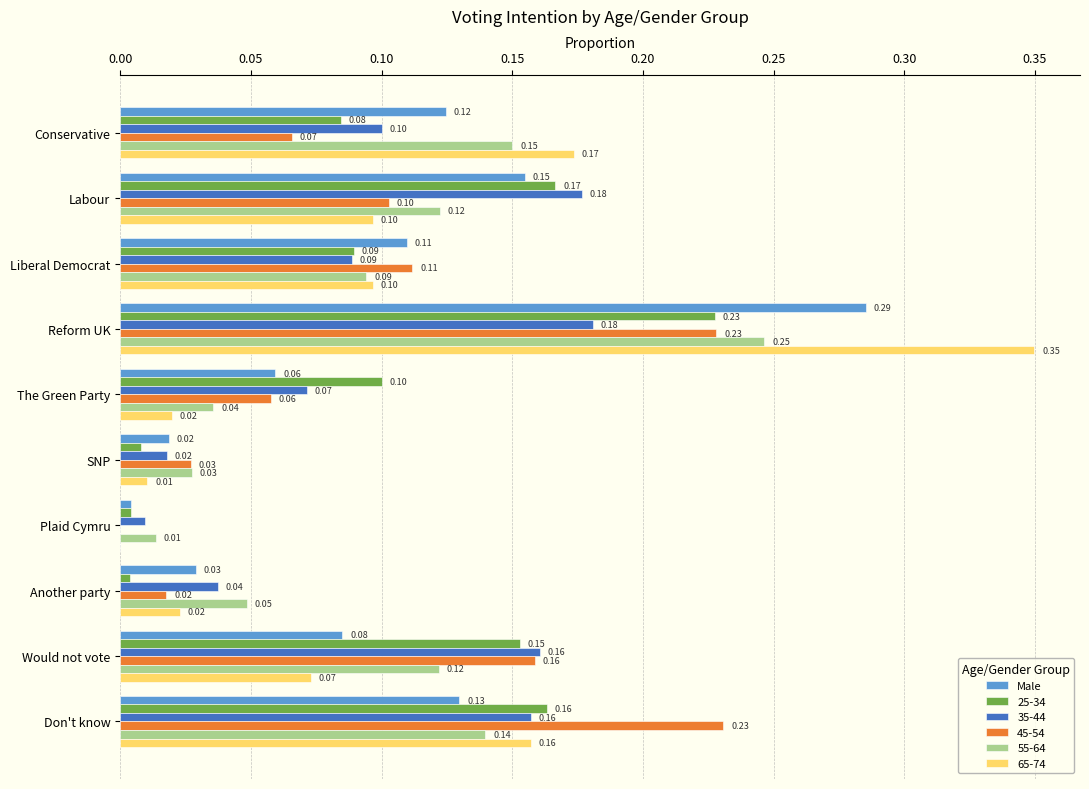

What is the sum of all 45-54 values?

1.0